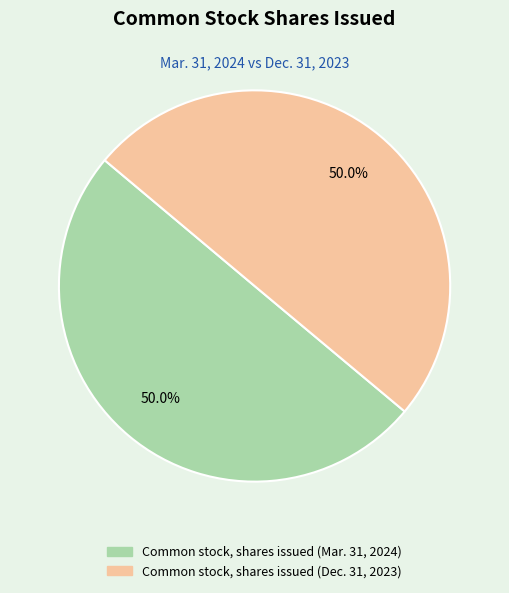

What is the ratio of the value at Common stock, shares issued (Dec. 31, 2023) to the value at Common stock, shares issued (Mar. 31, 2024)?

1.0